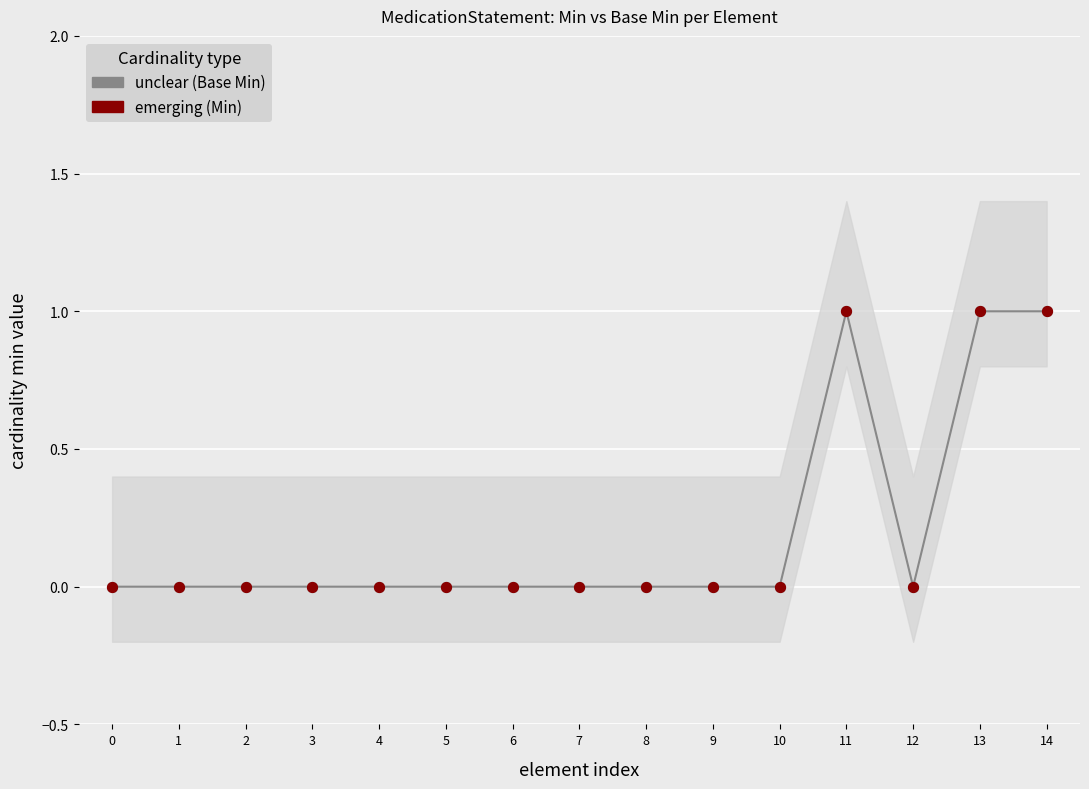

Which series reaches the maximum Y coordinate?

Base Min